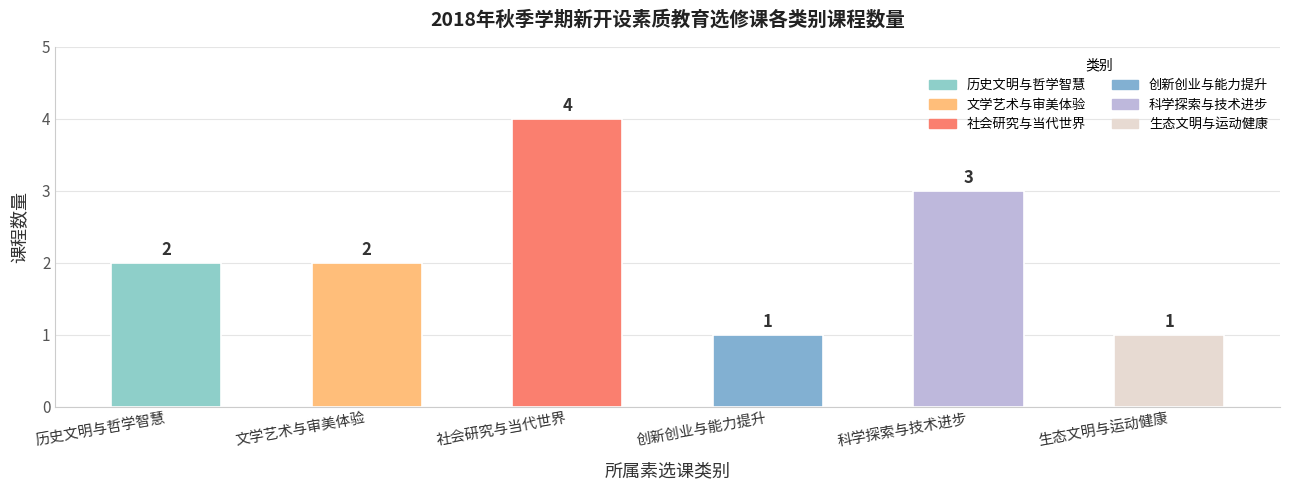

How many bars are there in total?

6